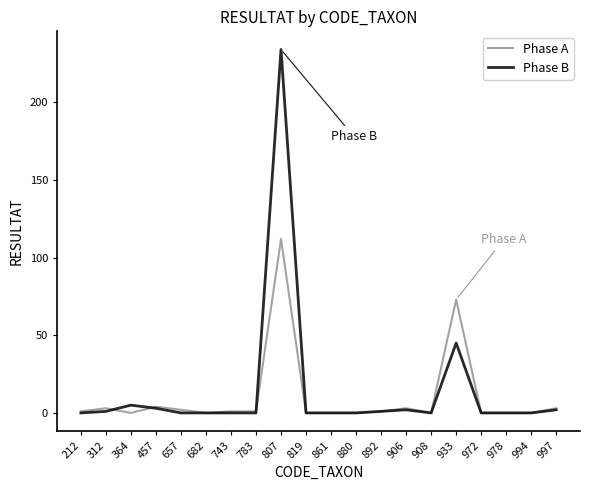

True or false: Phase B and Phase A intersect in this chart.

True